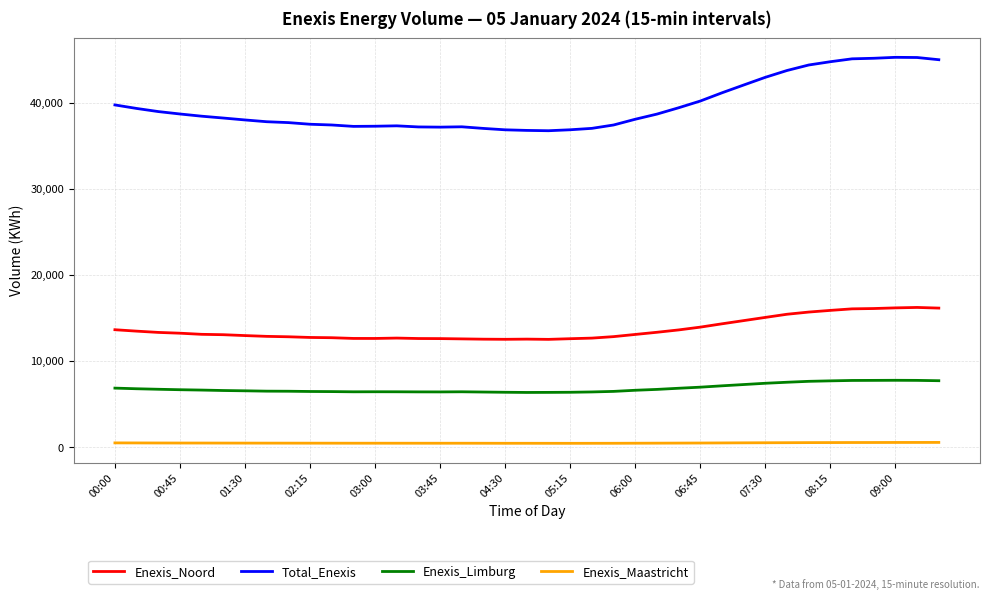

Rank the series by their maximum value, from highest to lowest.

Total_Enexis, Enexis_Noord, Enexis_Limburg, Enexis_Maastricht